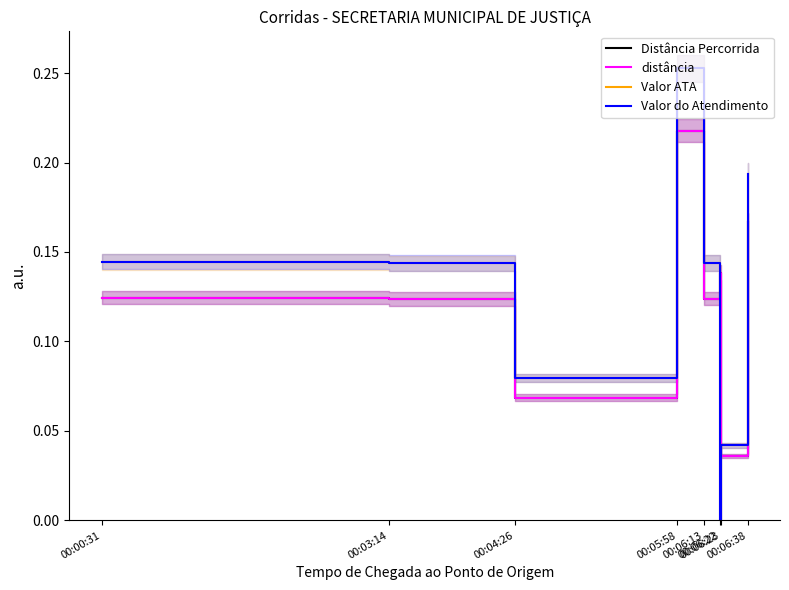

What is the label of the 5th point from the left?

00:06:13